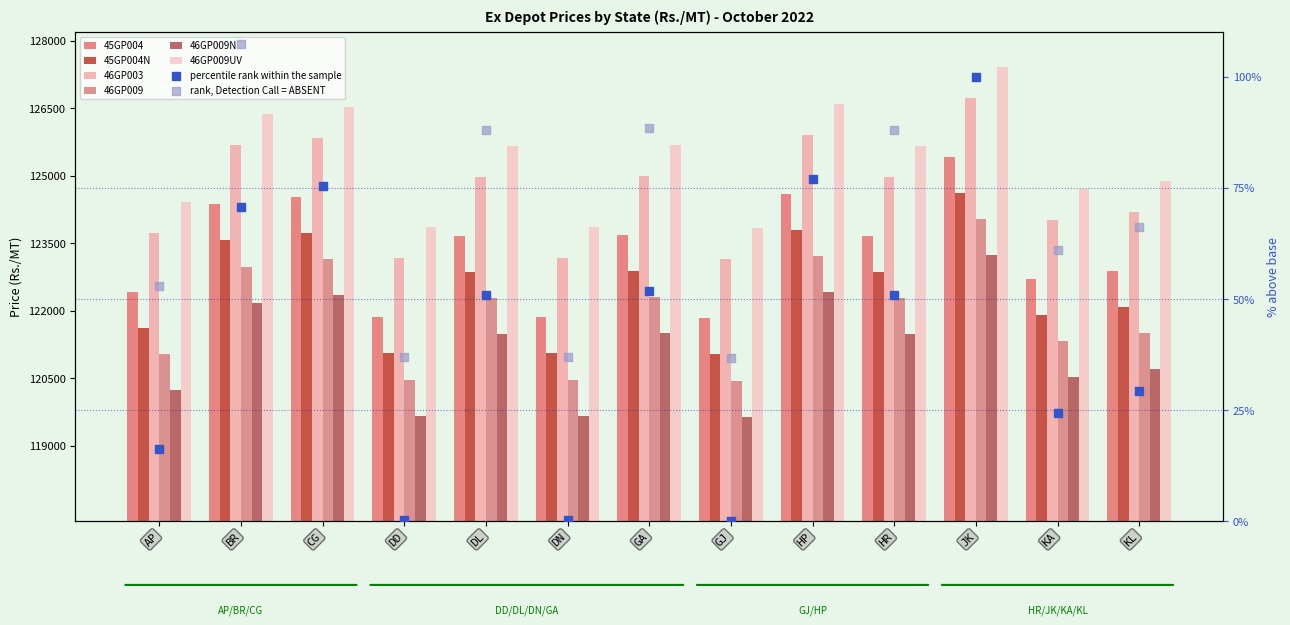

Which series reaches the minimum Y coordinate?

46GP009N